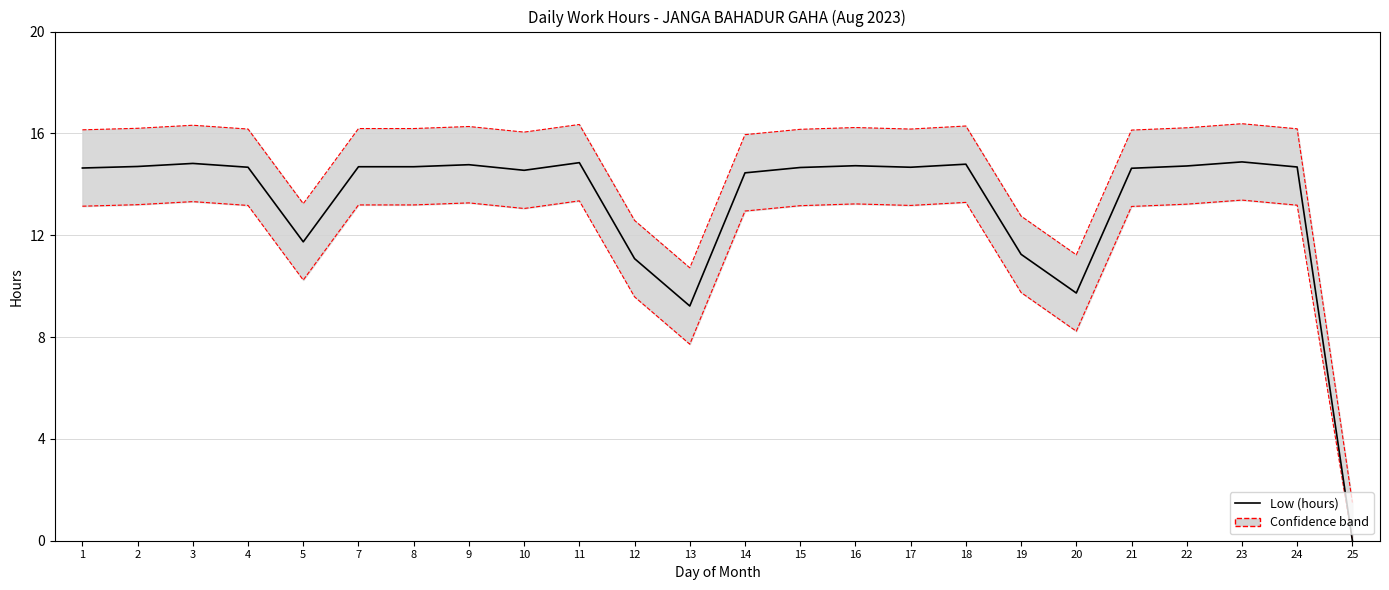

Rank the series by their average value, from lowest to highest.

Lower bound, Low (hours), Upper bound